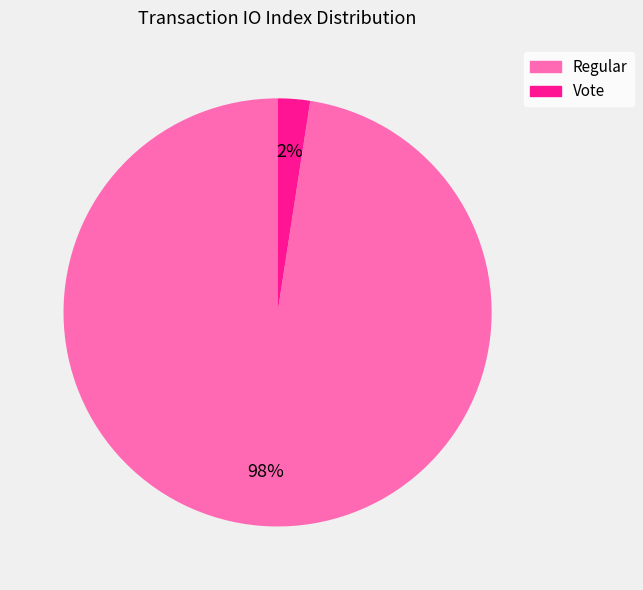

To the nearest percent, what is the average slice percentage?

50%